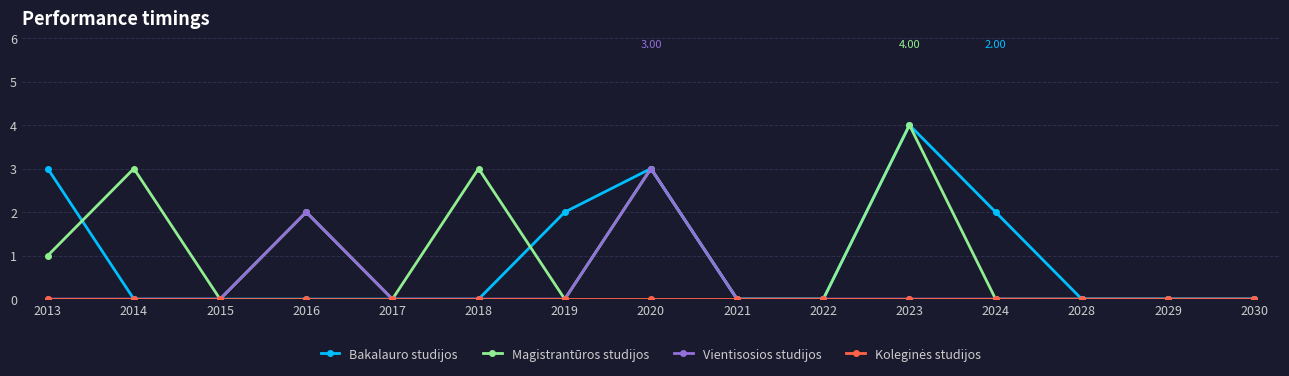

True or false: Vientisosios studijos has a value of 0 at 2024.

True